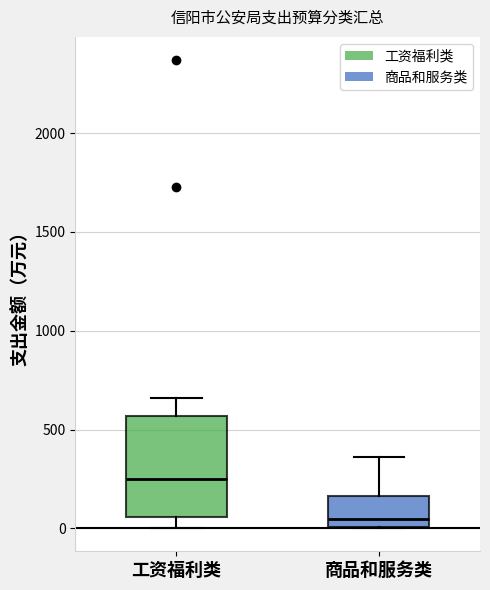

Reading left to right, transcribe this box plot: for each box, give where its median line is, the range the box spans, and where its two whiskers end, as read against the y-axis. The values are not printed on the chart, so give them approximately, as read against the axis.

工资福利类: median 250, box 50 to 550, whiskers 0 to 650
商品和服务类: median 50, box 0 to 150, whiskers 0 to 350